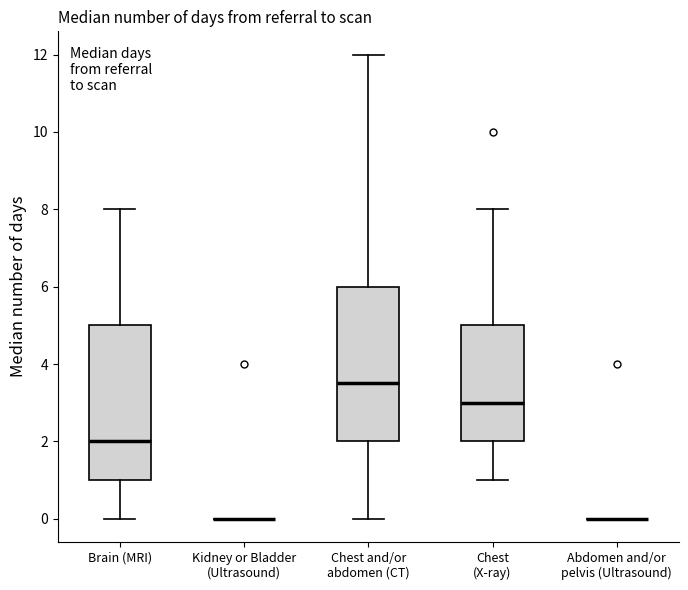

Reading left to right, transcribe this box plot: for each box, give where its median line is, the range the box spans, and where its two whiskers end, as read against the y-axis. The values are not printed on the chart, so give them approximately, as read against the axis.

Brain (MRI): median 2.0, box 1.0 to 5.0, whiskers 0.0 to 8.0
Kidney or Bladder (Ultrasound): box collapsed to a line at 0.0, whiskers 0.0 to 0.0
Chest and/or abdomen (CT): median 3.6, box 2.0 to 6.0, whiskers 0.0 to 12.0
Chest (X-ray): median 3.0, box 2.0 to 5.0, whiskers 1.0 to 8.0
Abdomen and/or pelvis (Ultrasound): box collapsed to a line at 0.0, whiskers 0.0 to 0.0